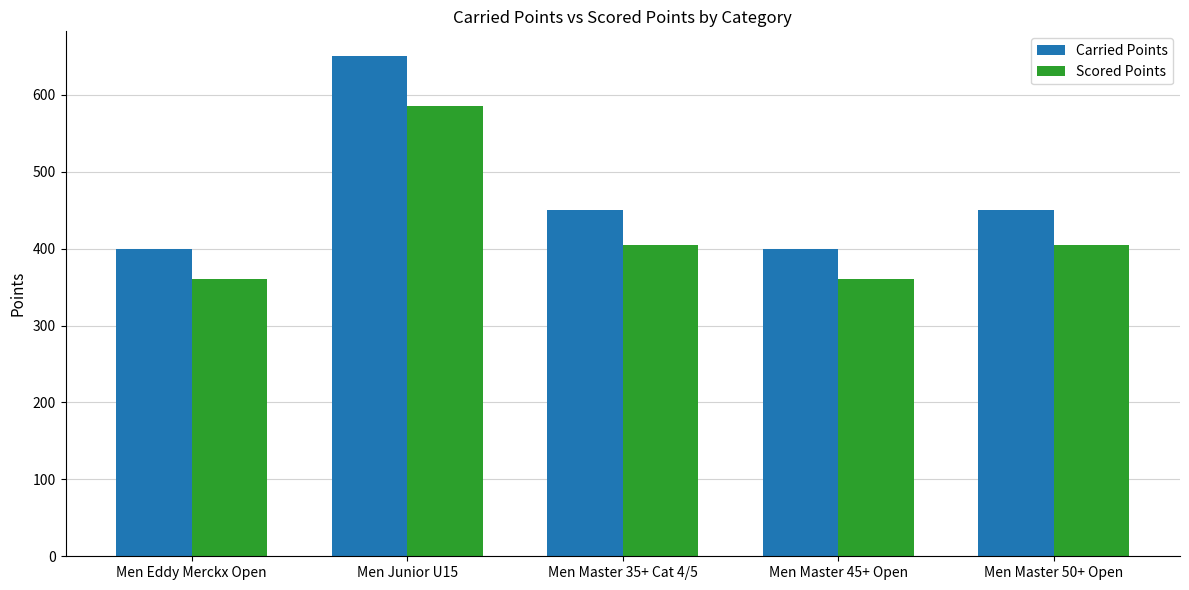

Reading right to left, what are all the values shown in this chart?

Carried Points: Men Master 50+ Open=450	Men Master 45+ Open=400	Men Master 35+ Cat 4/5=450	Men Junior U15=650	Men Eddy Merckx Open=400
Scored Points: Men Master 50+ Open=405	Men Master 45+ Open=360	Men Master 35+ Cat 4/5=405	Men Junior U15=585	Men Eddy Merckx Open=360